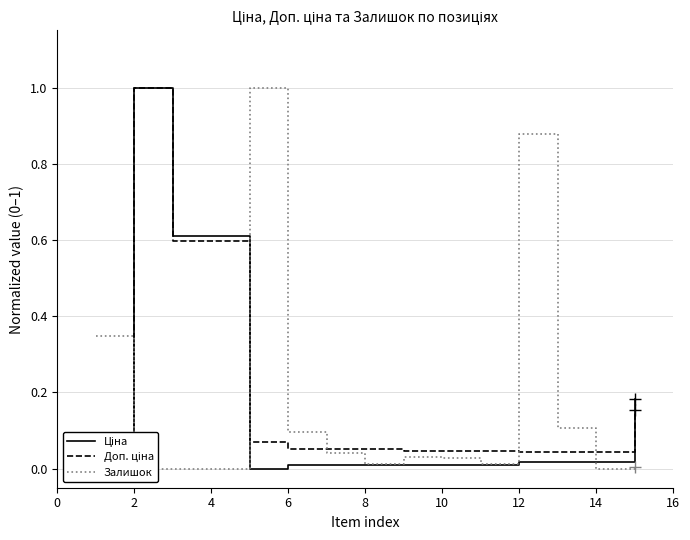

In Ціна, how many points are lower than both neighbors (excluding endpoints)?

1